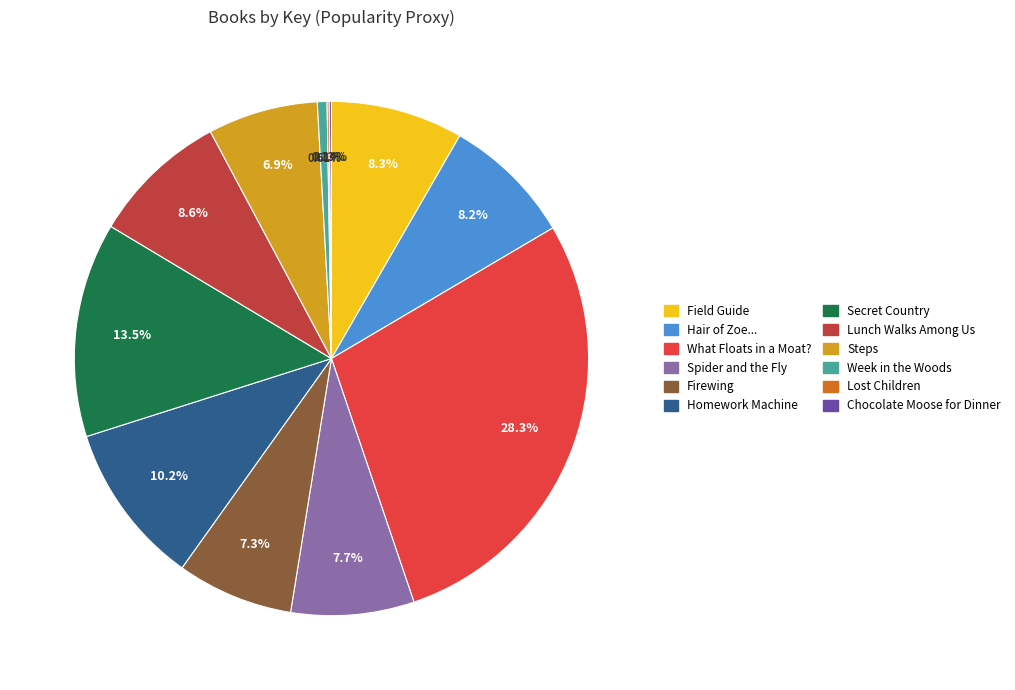

Rank the categories by value from highest to lowest.

What Floats in a Moat?, Secret Country, Homework Machine, Lunch Walks Among Us, Field Guide, Hair of Zoe Fleefenbacher Goes to School, Spider and the Fly, Firewing, Steps, Week in the Woods, Chocolate Moose for Dinner, Lost Children